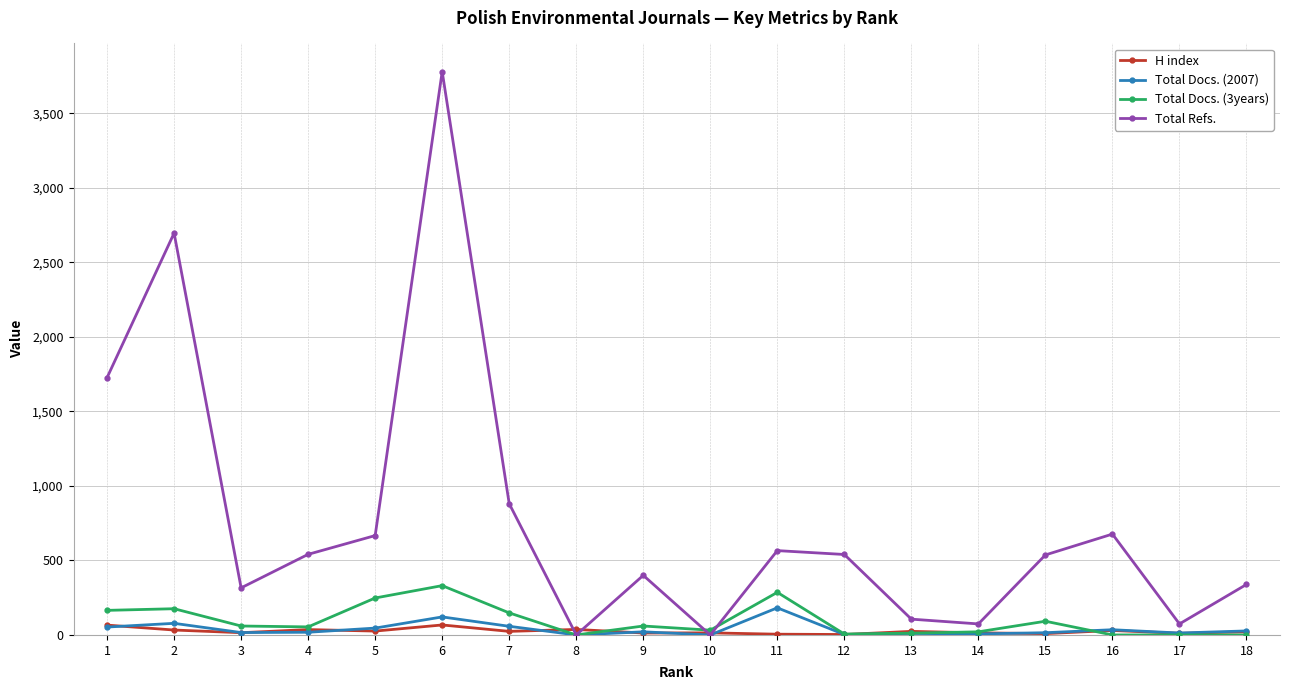

True or false: Total Docs. (2007) has more than 1 interior local peaks.

True